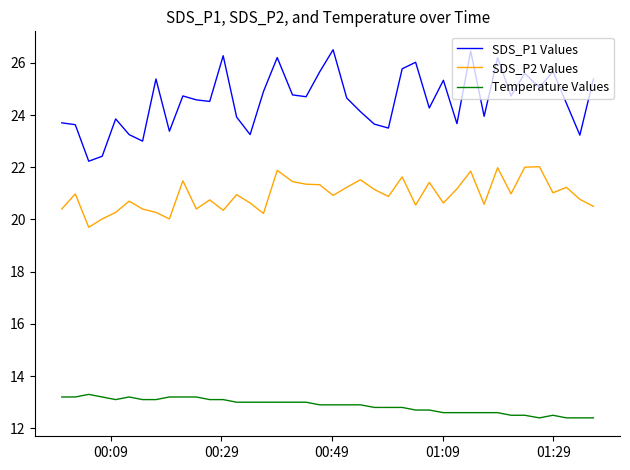

Rank the series by their average value, from lowest to highest.

Temperature Values, SDS_P2 Values, SDS_P1 Values